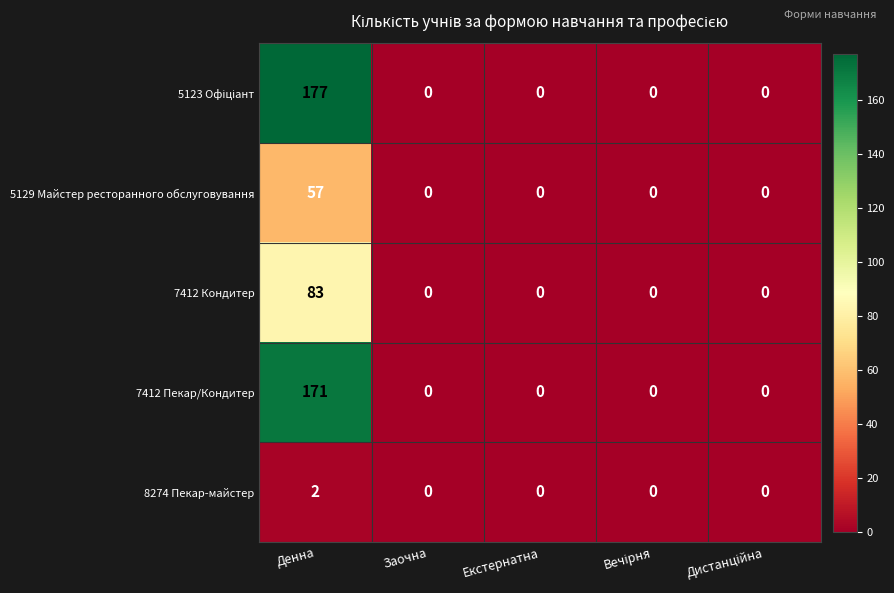

At how many categories does at least one series exceed 32?

1